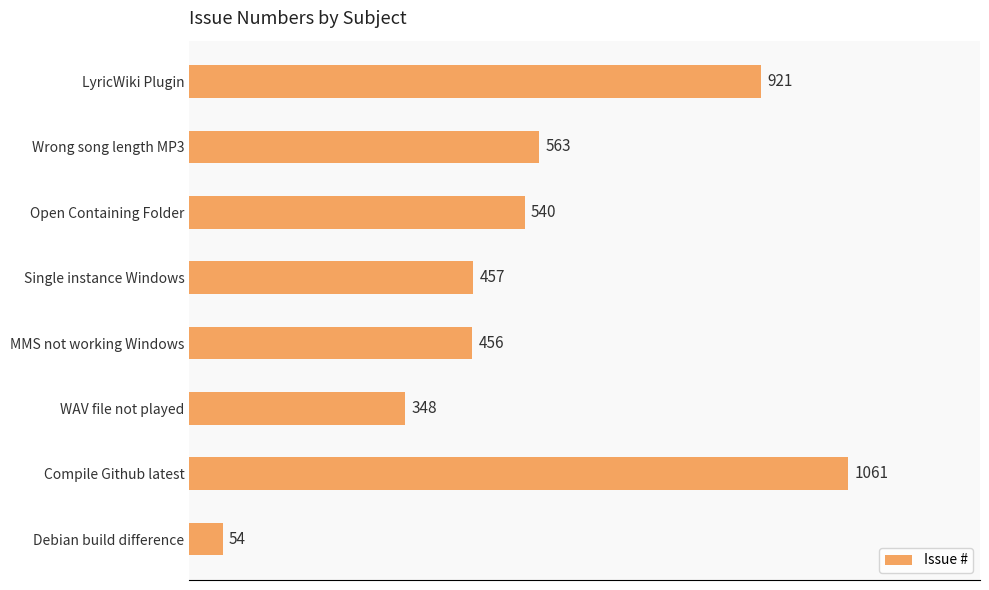

Rank the categories by value from lowest to highest.

Debian build difference, WAV file not played, MMS not working Windows, Single instance Windows, Open Containing Folder, Wrong song length MP3, LyricWiki Plugin, Compile Github latest